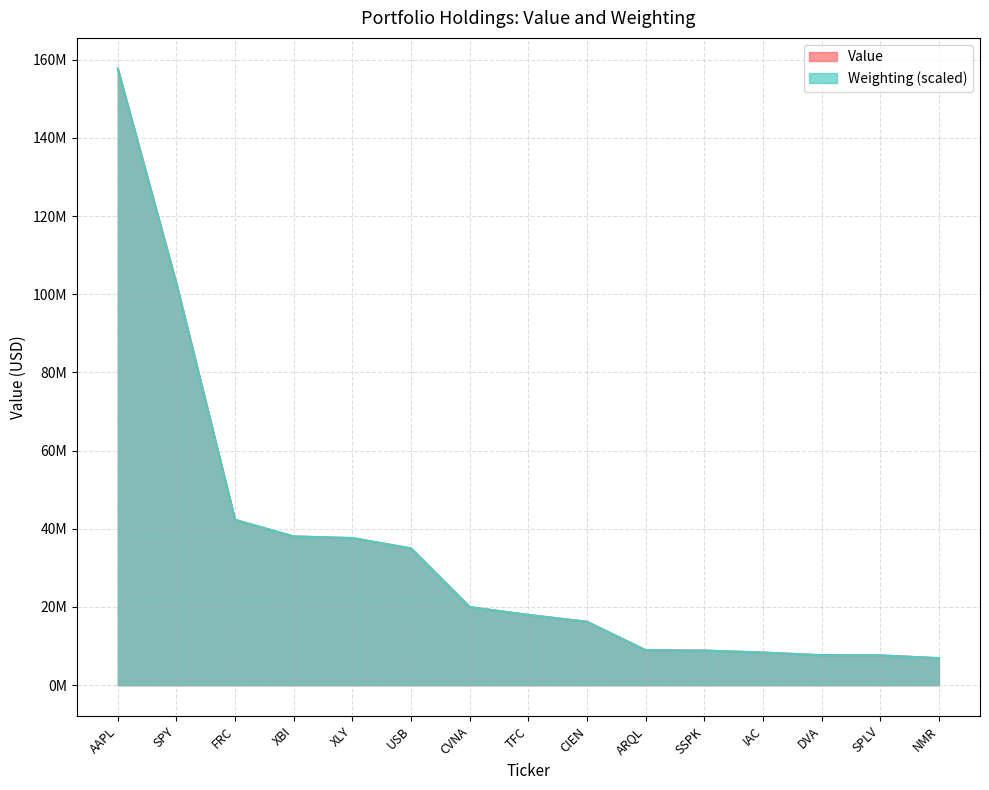

What is the difference between the maximum and minimum values in the Value series?

150783000.0